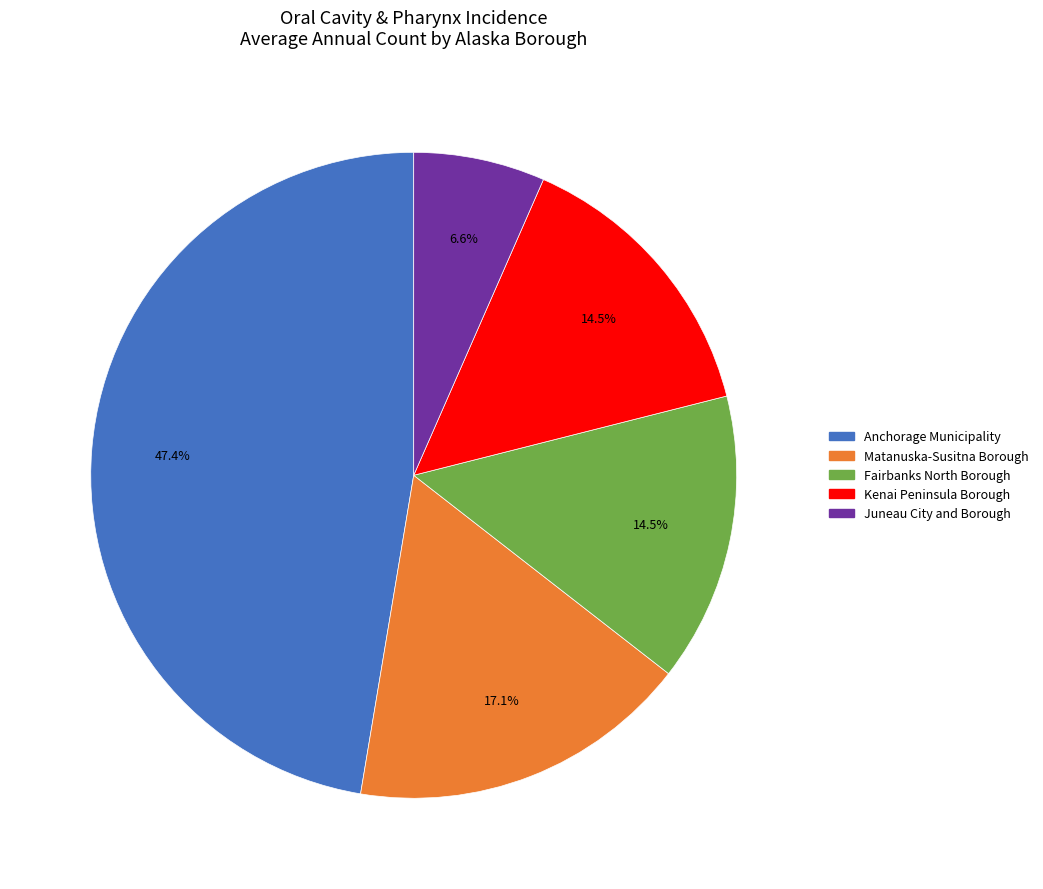

Does any single category account for the majority?

No